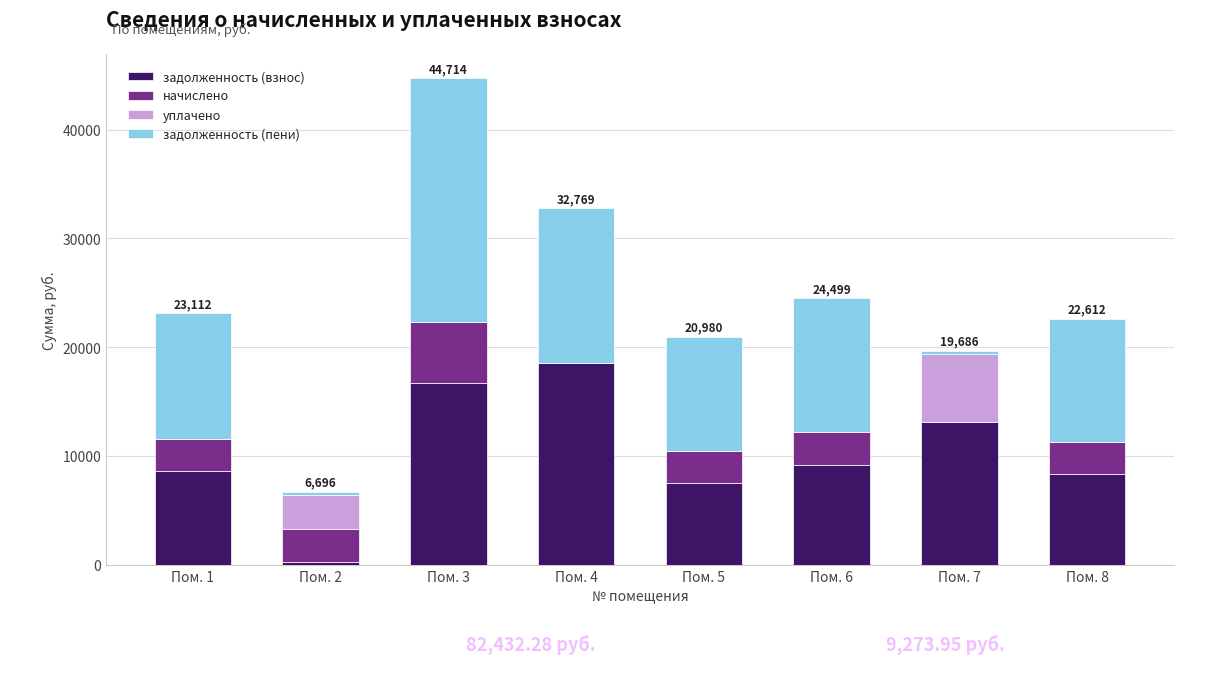

What is the maximum value for задолженность (взнос)?

18593.9